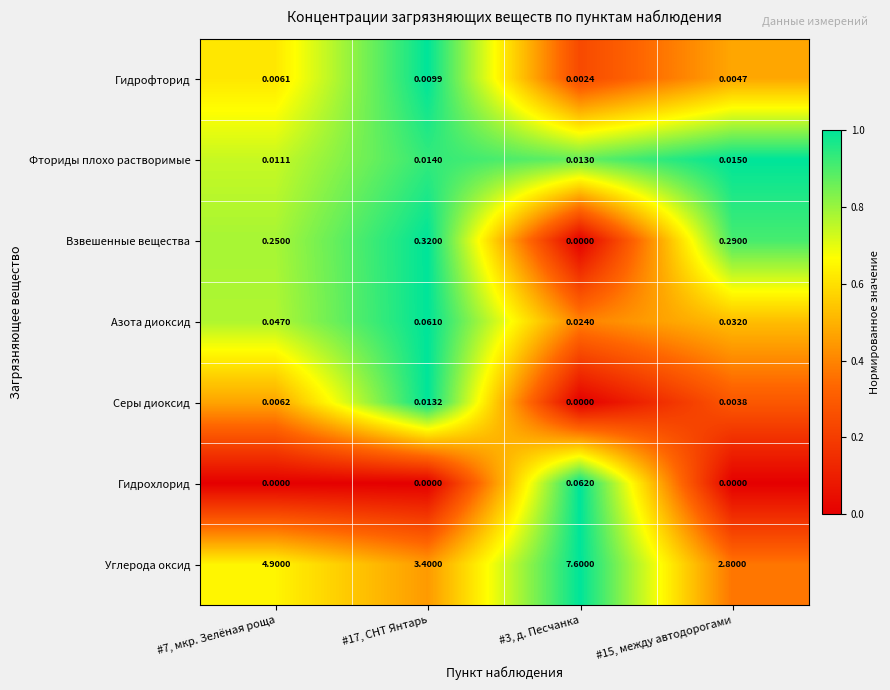

Which series changed the most between #17, СНТ Янтарь and #15, между автодорогами?

Углерода оксид